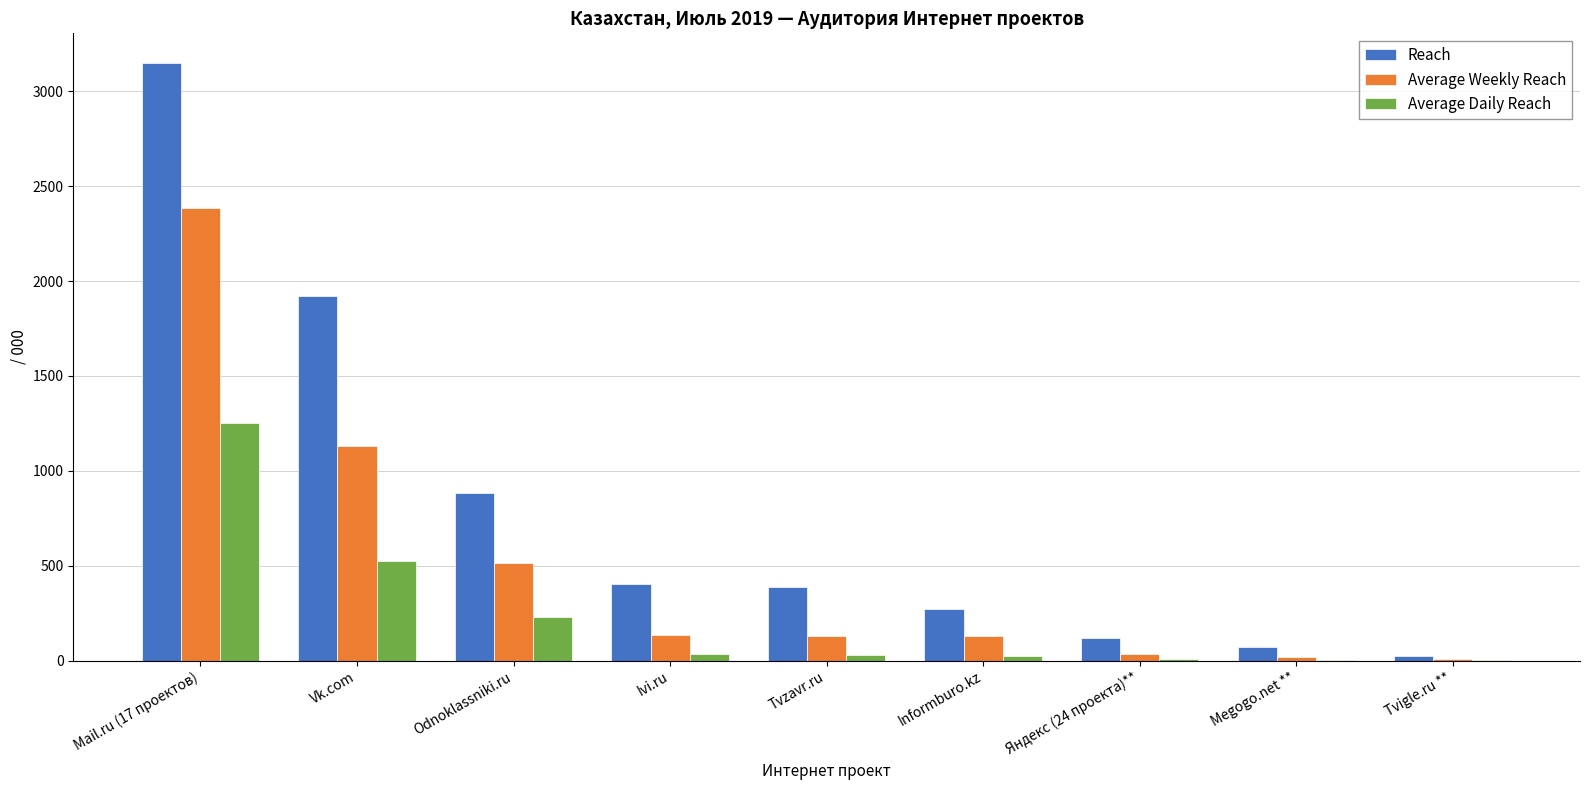

What is the spread (max minus min) of values at Tvigle.ru **?

20.8